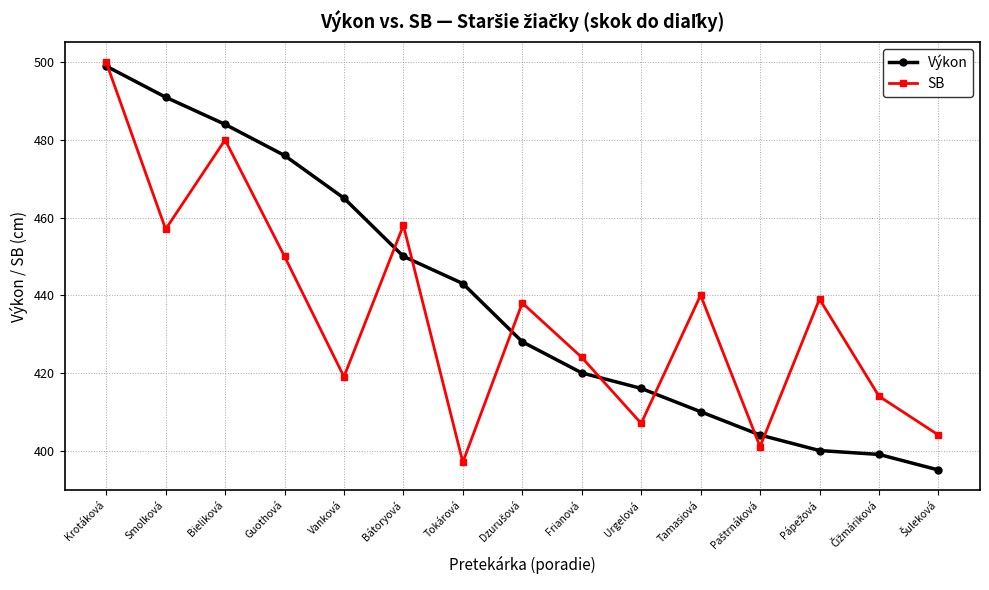

What is the difference between the maximum and minimum values in the Výkon series?

104